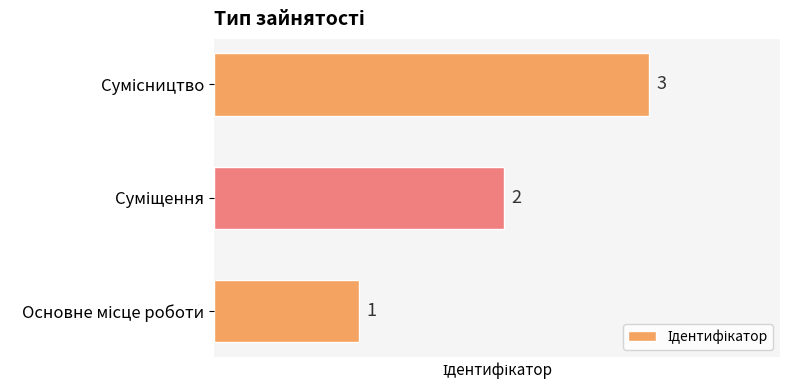

How many values are between 1 and 3?

3